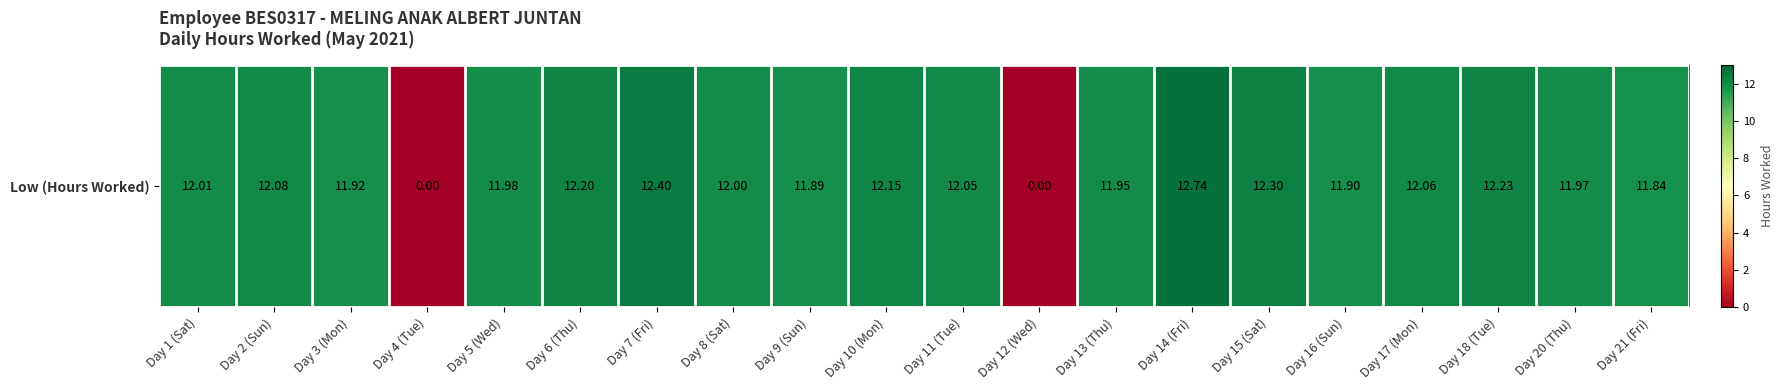

What is the difference between the second highest and second lowest values?

12.4